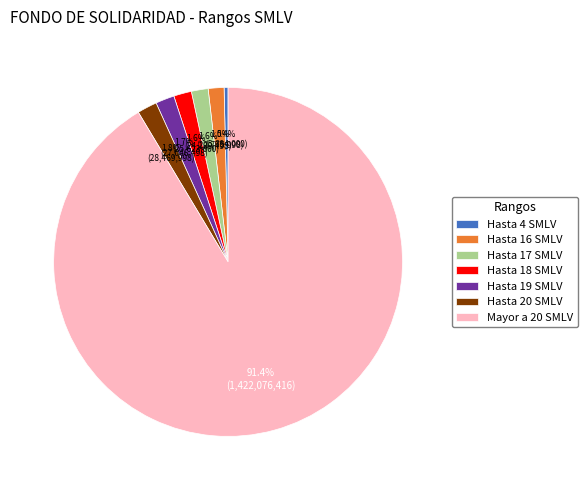

To the nearest percent, what is the difference between the largest and smallest slice percentages?

91%